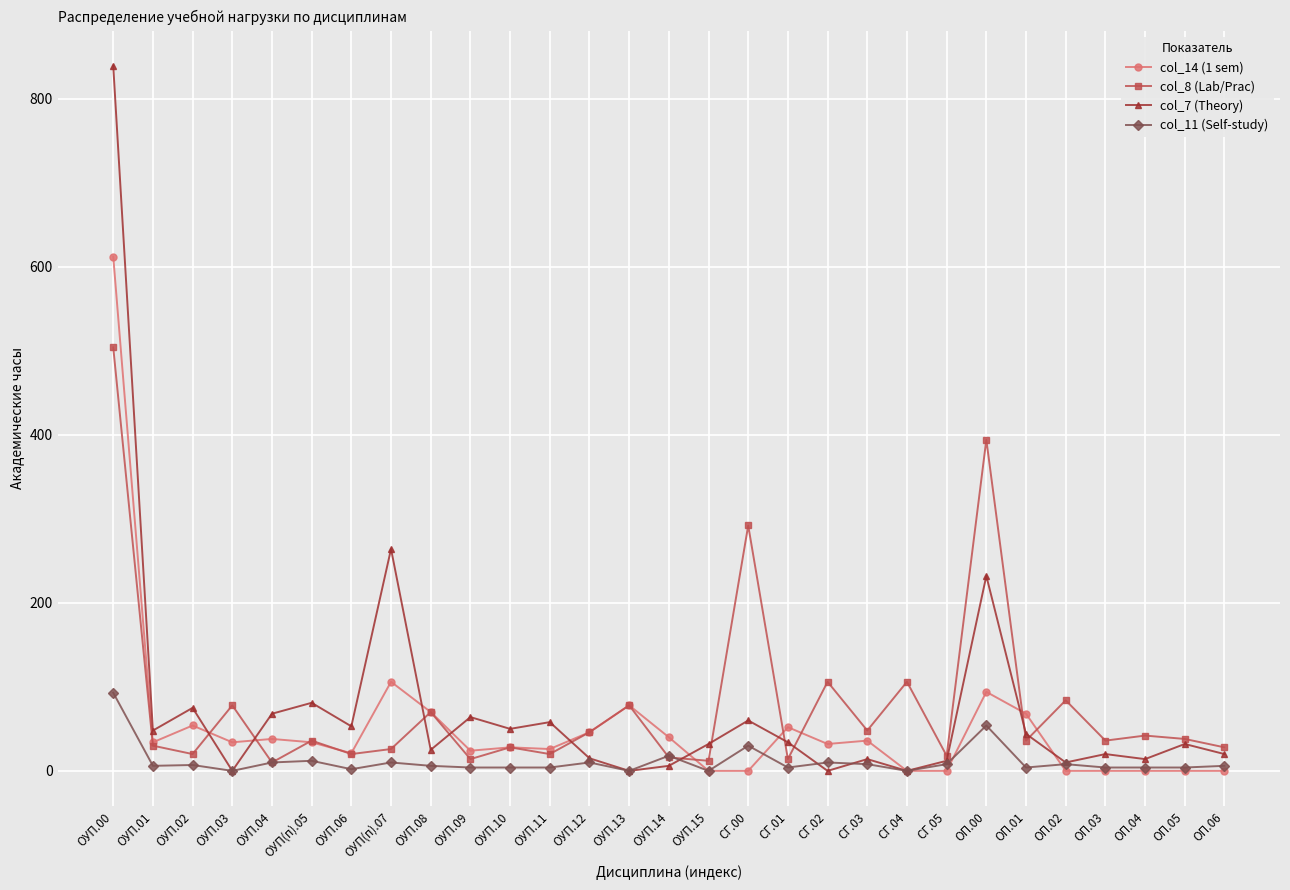

Between ОУП.10 and ОУП.12, which series saw the biggest shift?

col_7 (Theory)